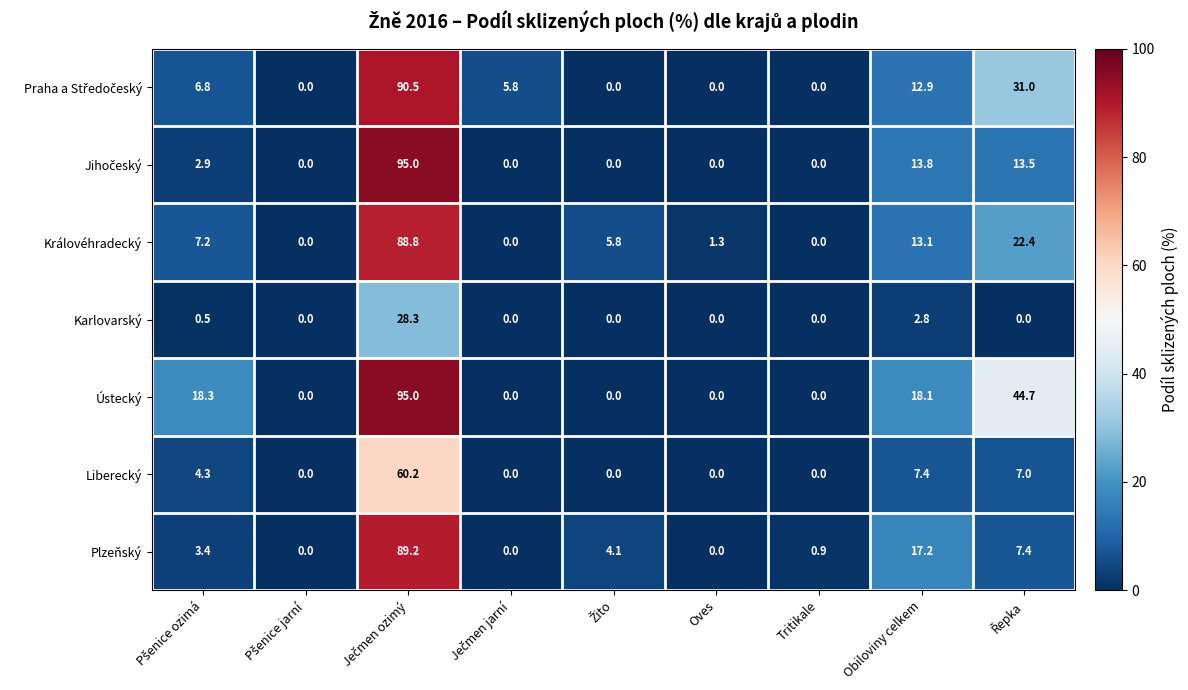

What is the difference between the maximum and minimum values in the Ústecký series?

95.0